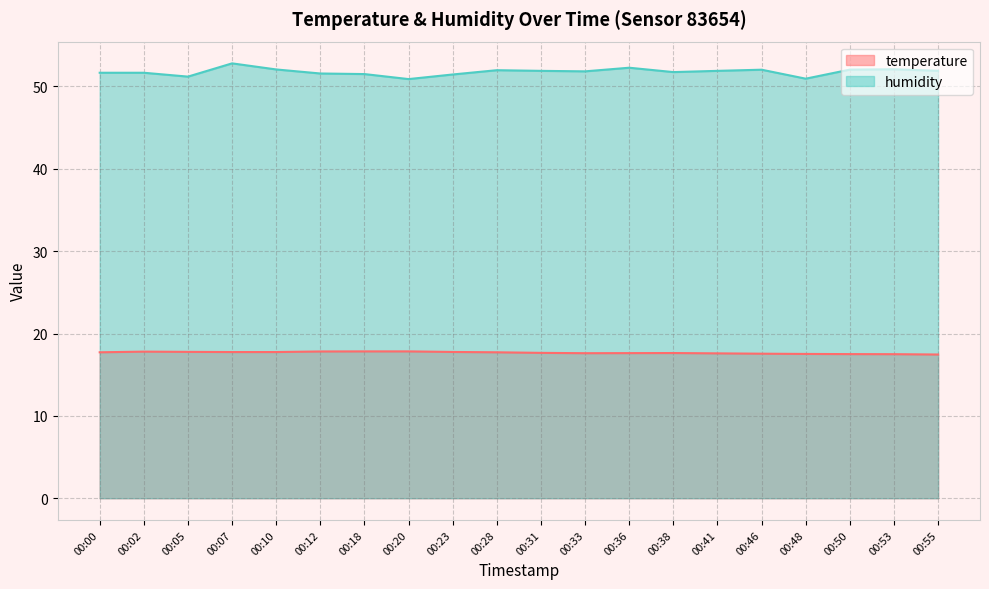

Is the value of humidity at 00:12 greater than the value of temperature at 00:20?

Yes